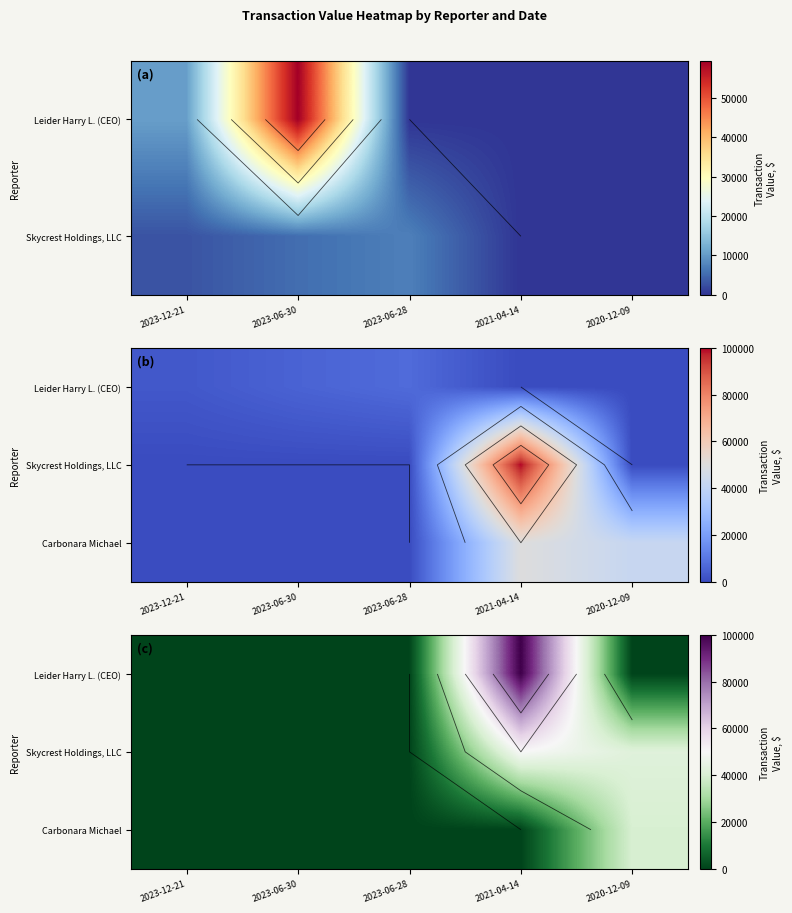

Is the value of Skycrest Holdings, LLC at 2023-06-28 greater than the value of Carbonara Michael at 2020-12-09?

No